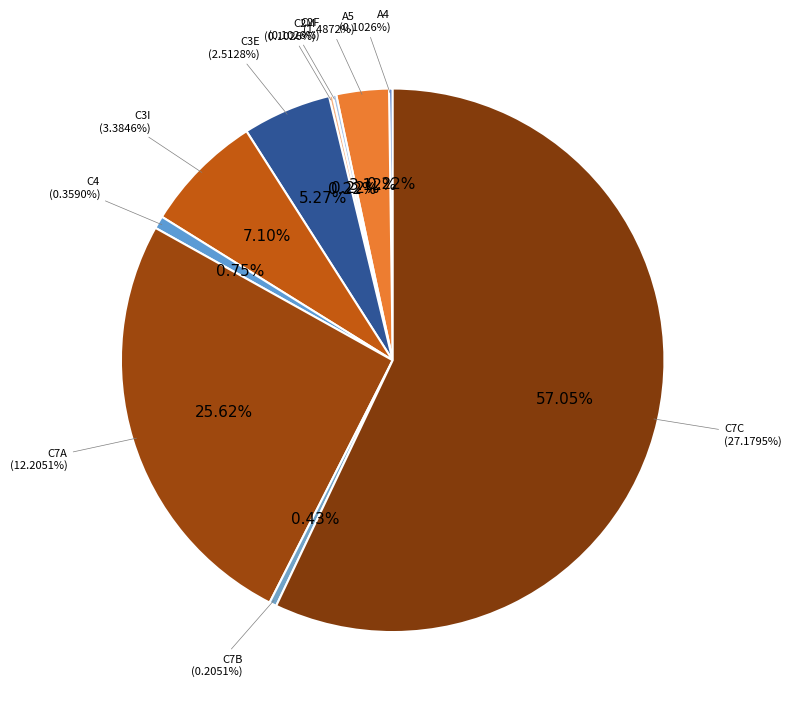

Which slice is the largest?

C7C